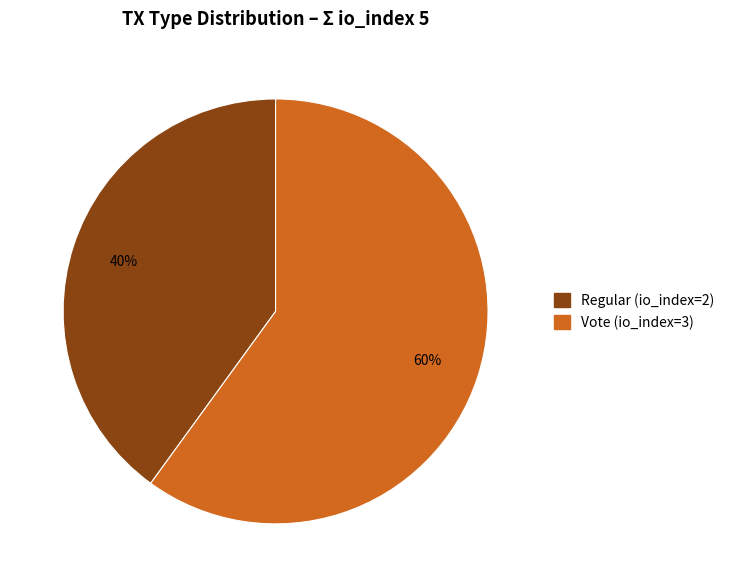

Approximately how many times larger is the value at Regular (io_index=2) compared to Vote (io_index=3)?

0.7